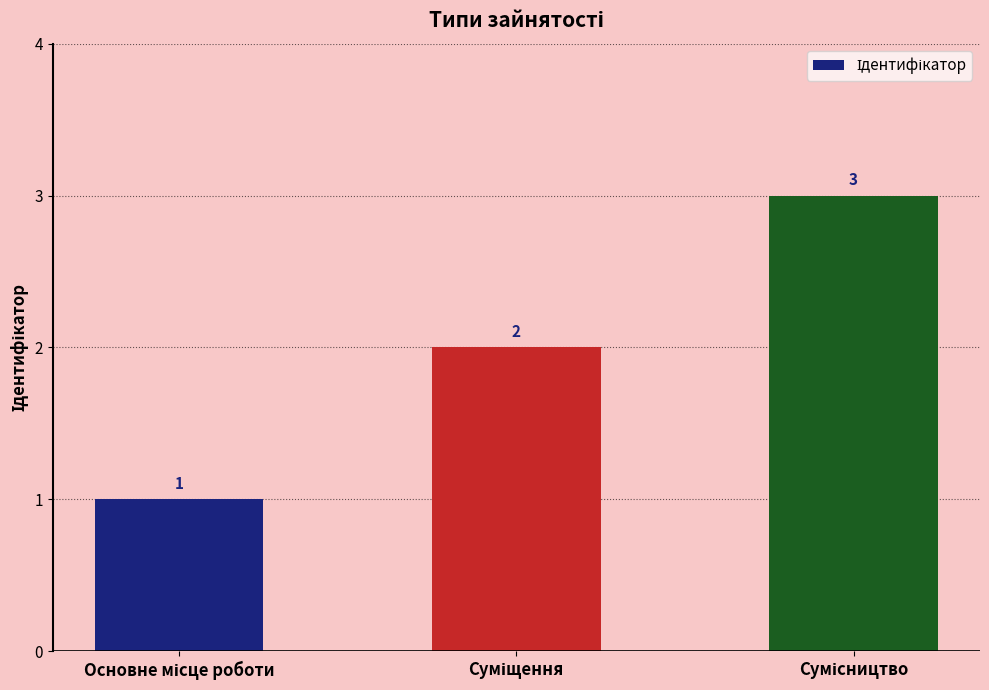

Does the chart contain stacked bars?

No